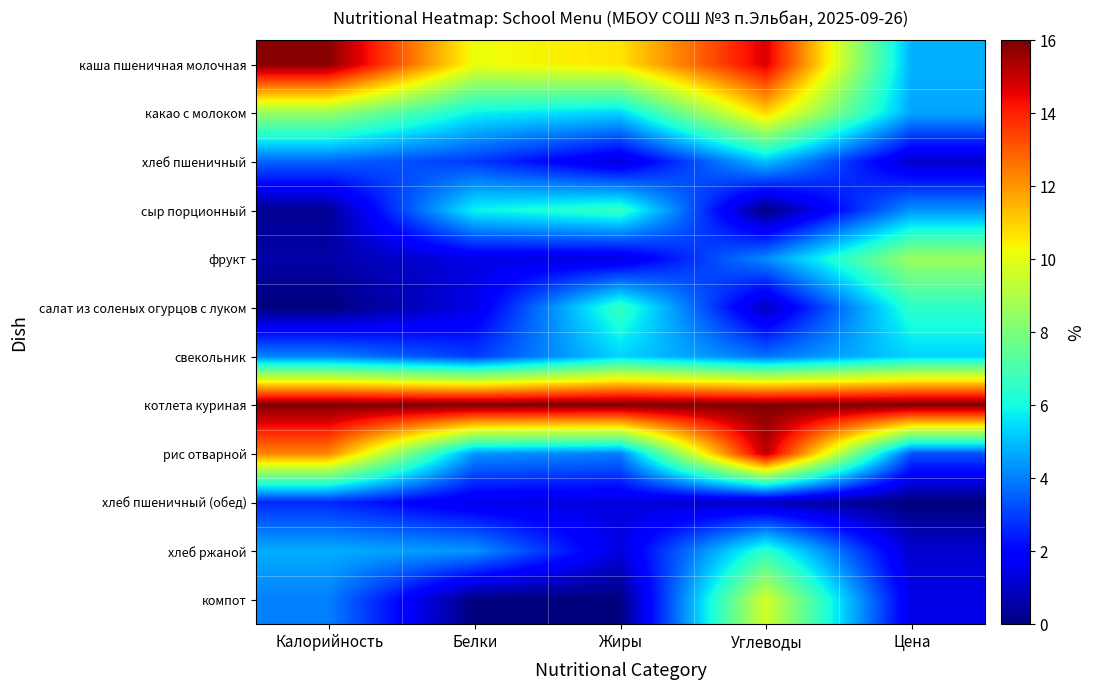

Which series has the largest total across all categories?

котлета куриная